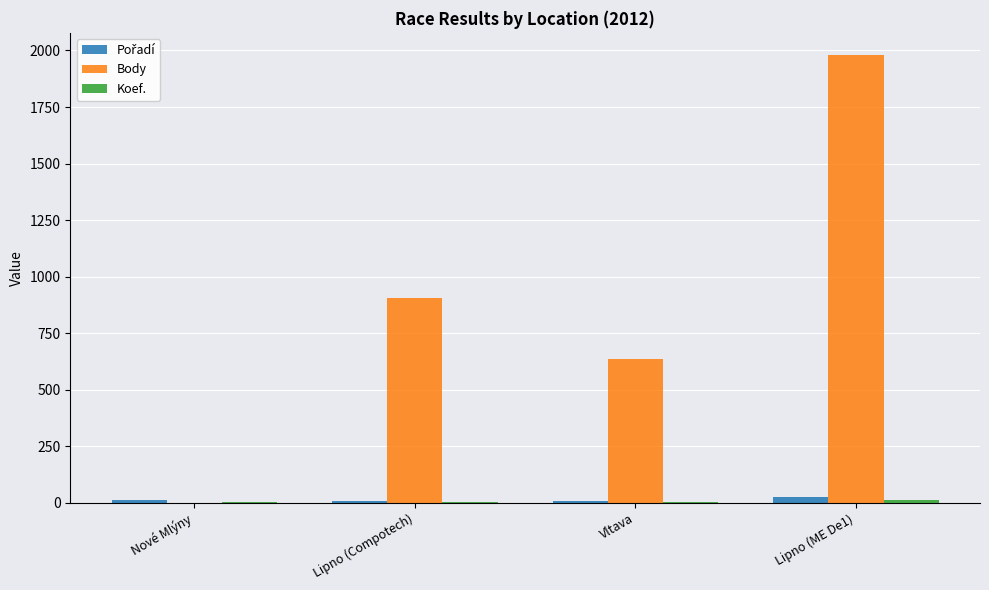

Which series changed the most between Lipno (Compotech) and Lipno (ME De1)?

Body